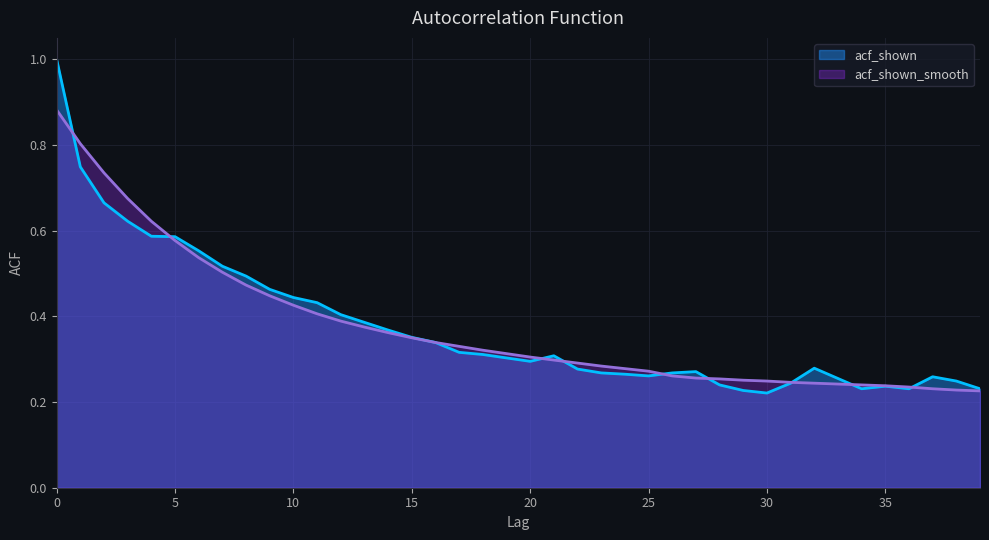

At how many categories does at least one series exceed 0?

40